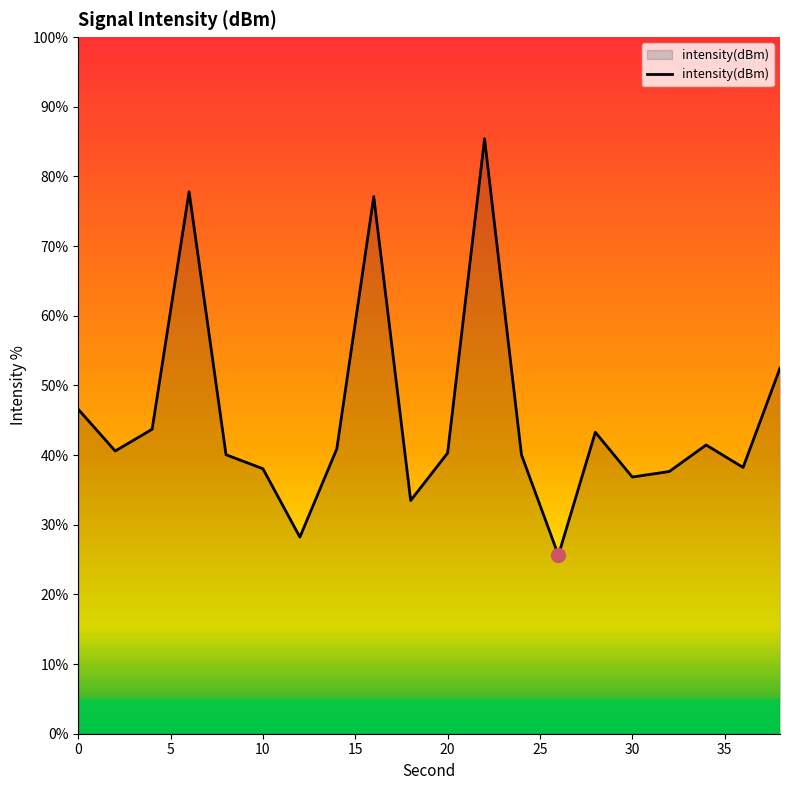

What is the difference between the maximum and minimum values?

59.8